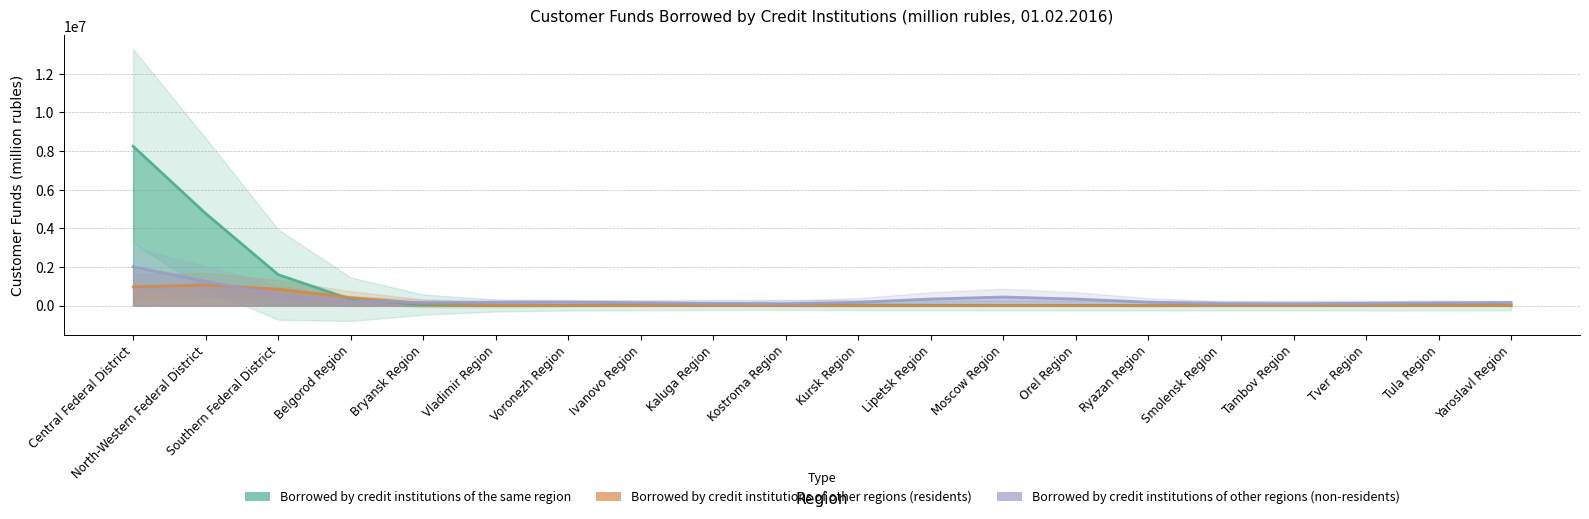

What is the difference between the Borrowed by credit institutions of other regions (non-residents) values at Kaluga Region and Belgorod Region?

43228